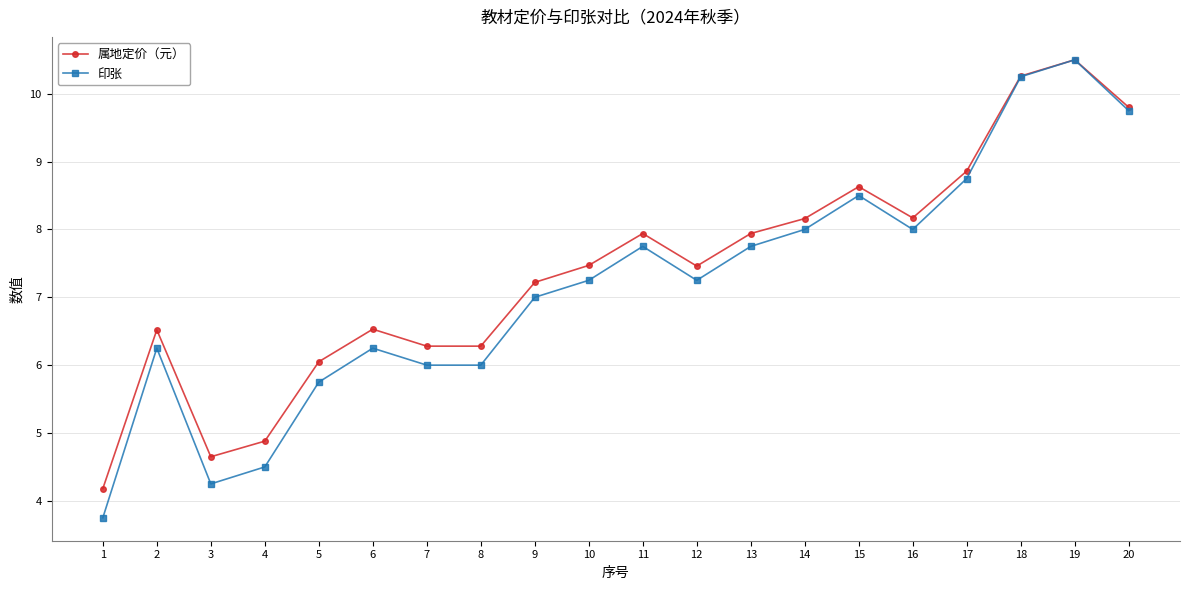

Rank the series at 11 from lowest to highest value.

印张, 属地定价（元）